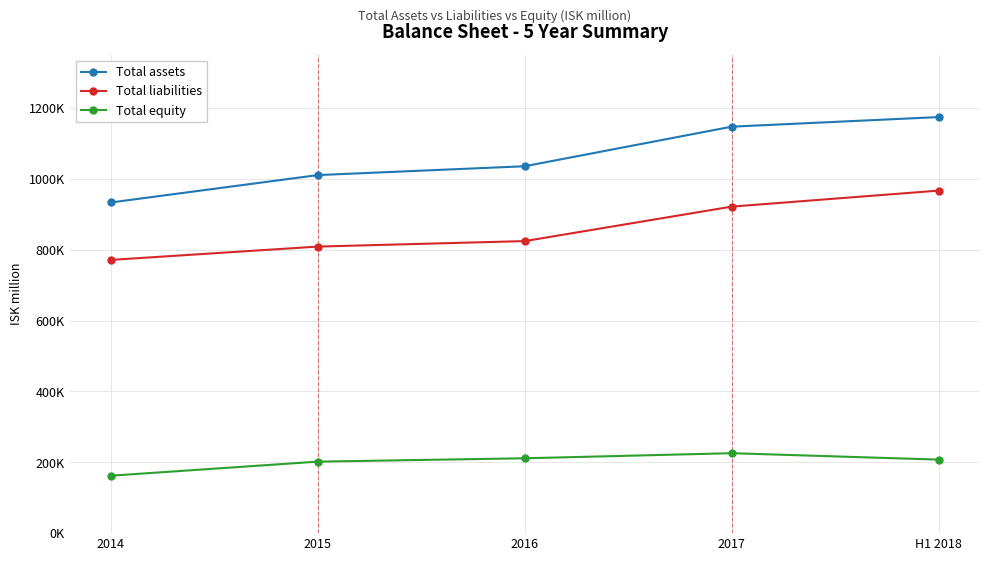

Is this an area chart (filled region under the line)?

No